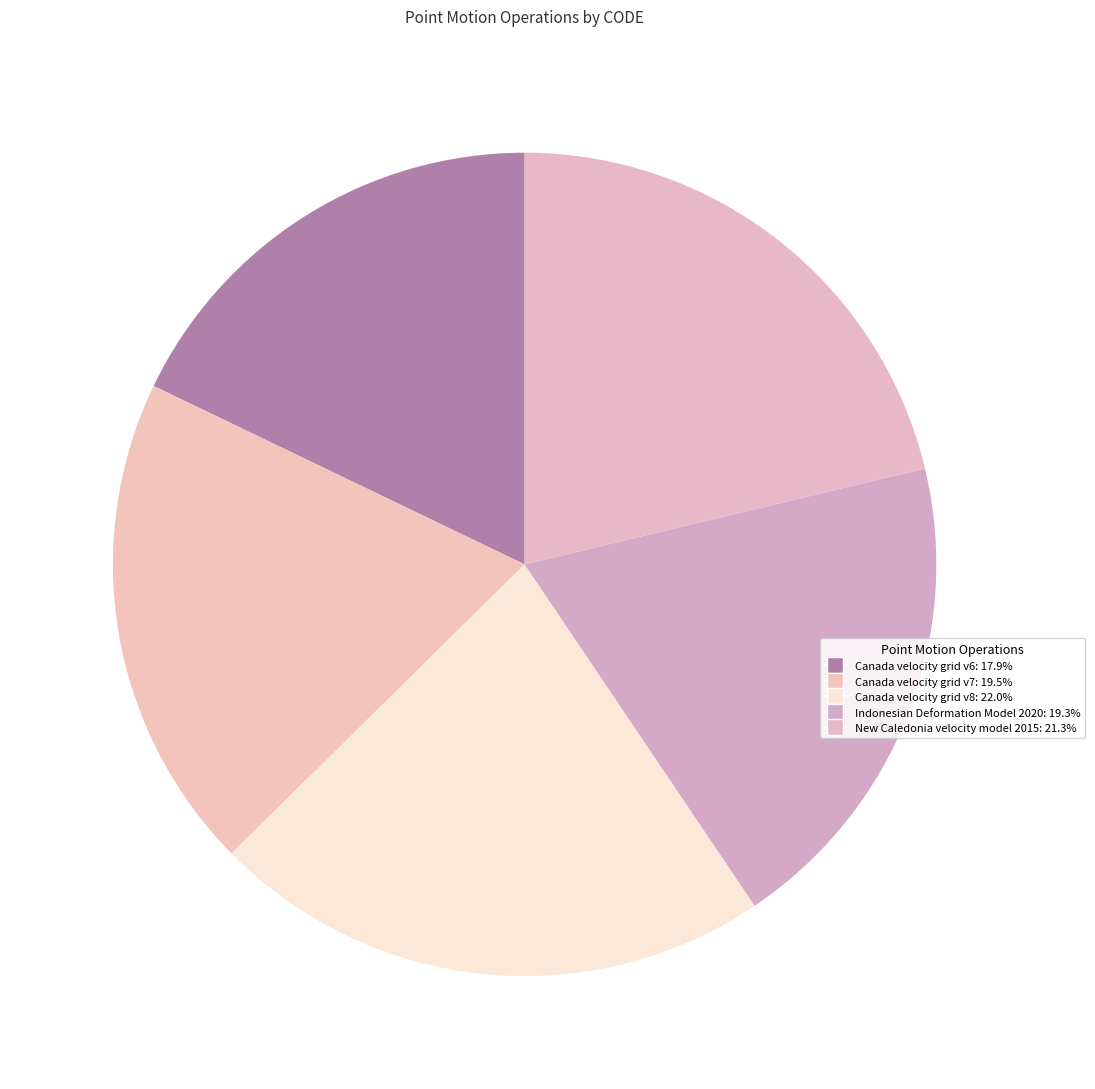

What is the ratio of the value at Canada velocity grid v7 to the value at Canada velocity grid v6?

1.1